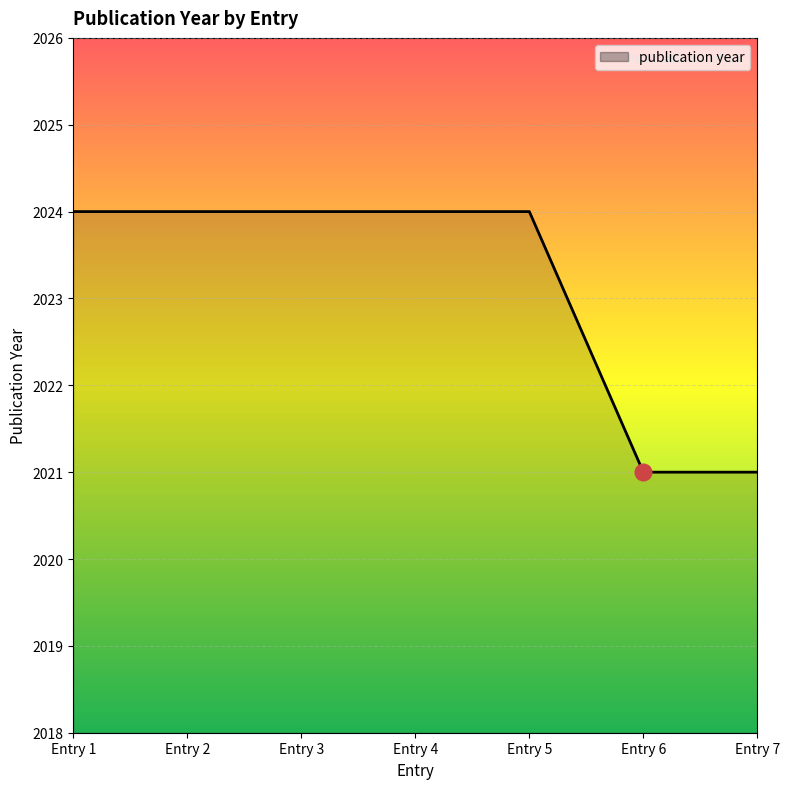

What is the greatest value displayed?

2024